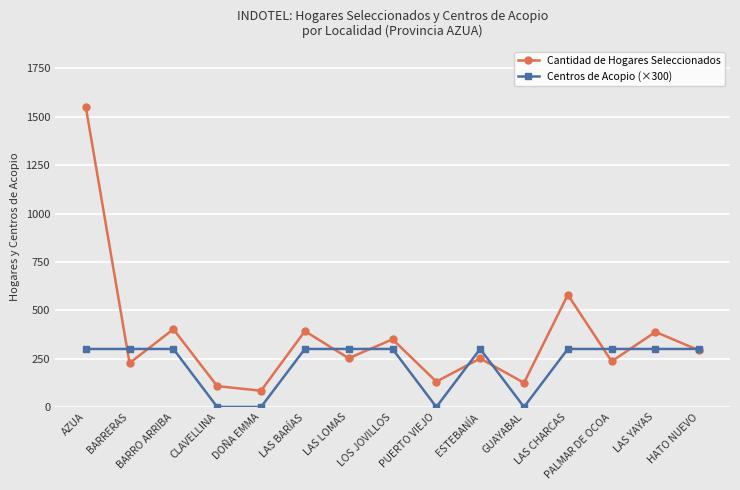

What is the spread (max minus min) of values at ESTEBANÍA?

49